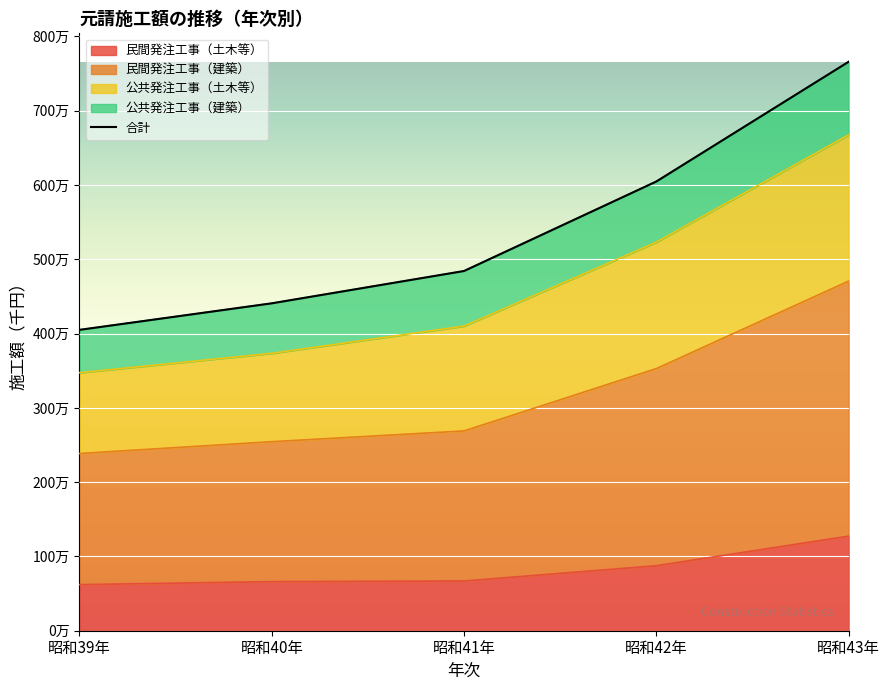

Reading right to left, list all the values displayed in this chart.

昭和43年=7659395	昭和42年=6047565	昭和41年=4842677	昭和40年=4407504	昭和39年=4050273